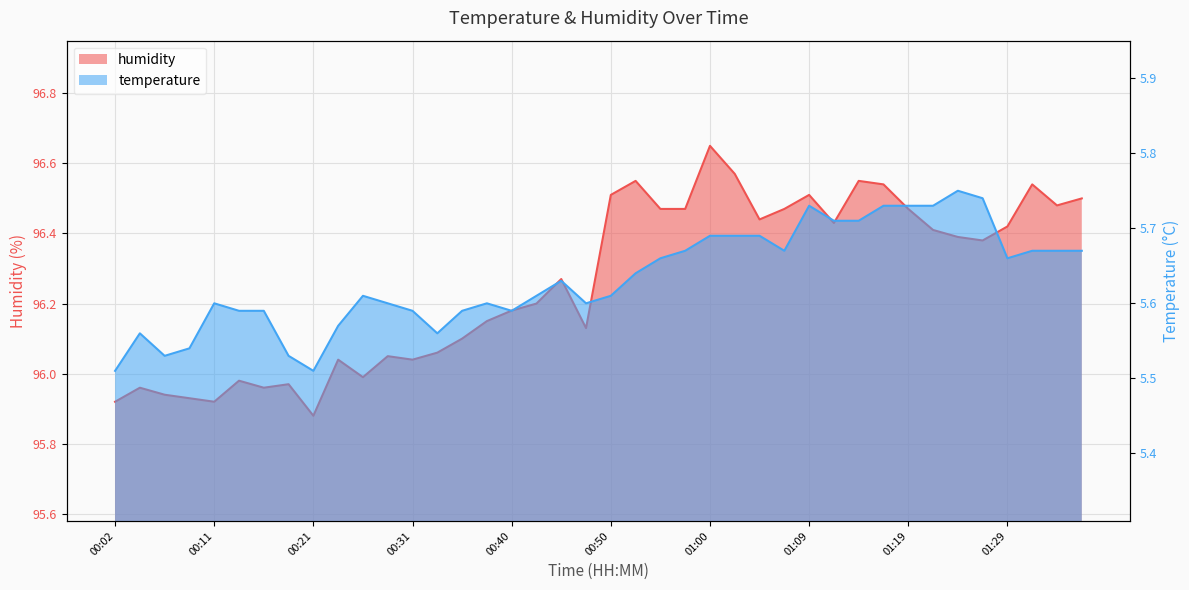

Between 00:28 and 00:31, which series saw the biggest shift?

temperature